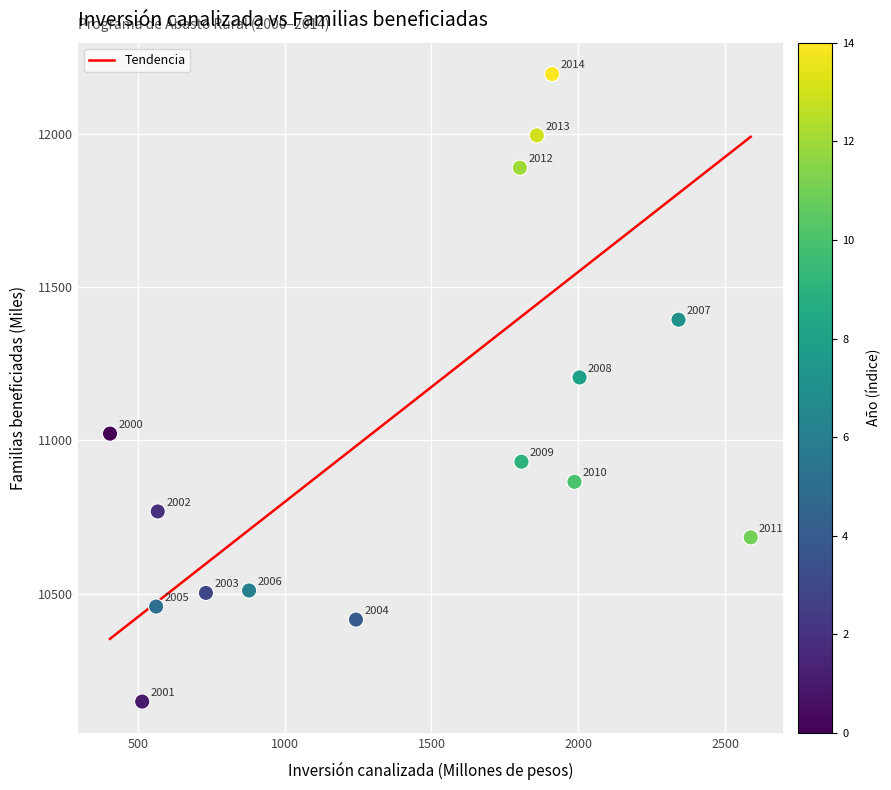

What is the range of X values (max minus min)?

2181.6